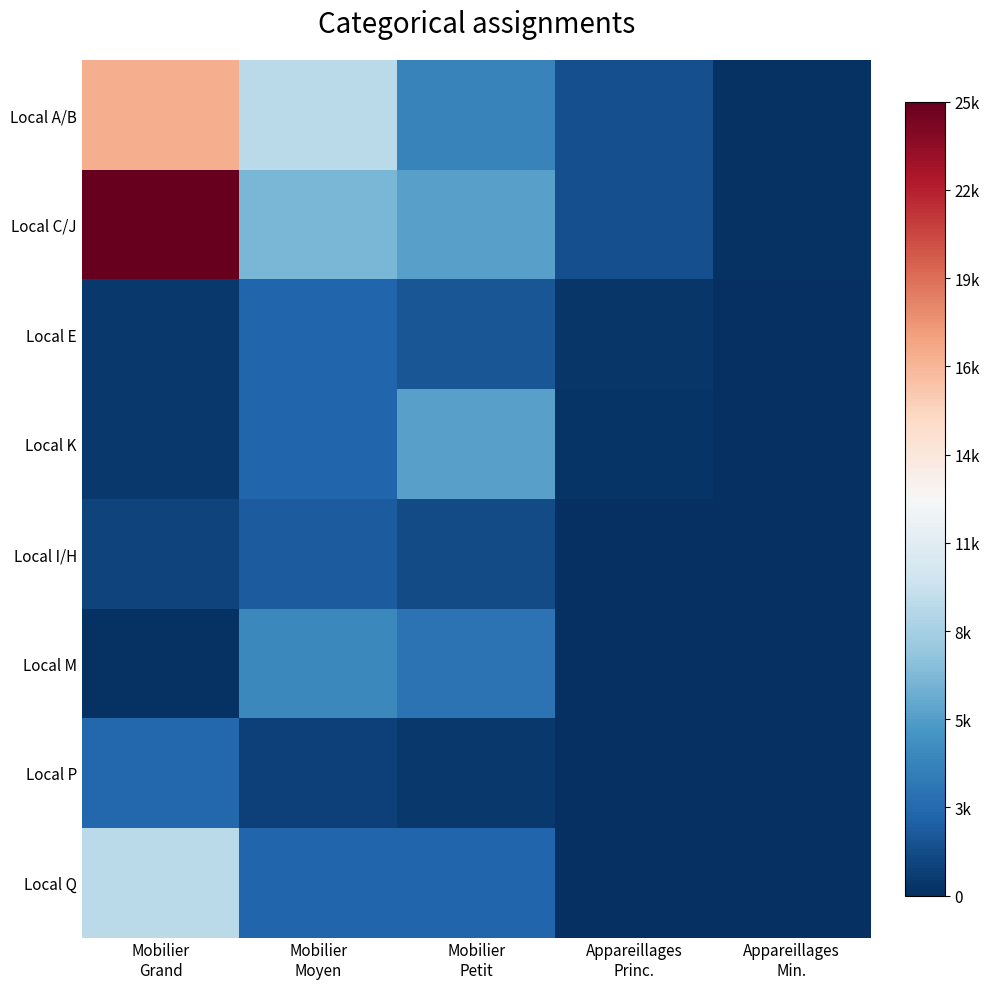

Which has a higher value, Appareillages
Princ. or Appareillages
Min.?

Appareillages
Princ.